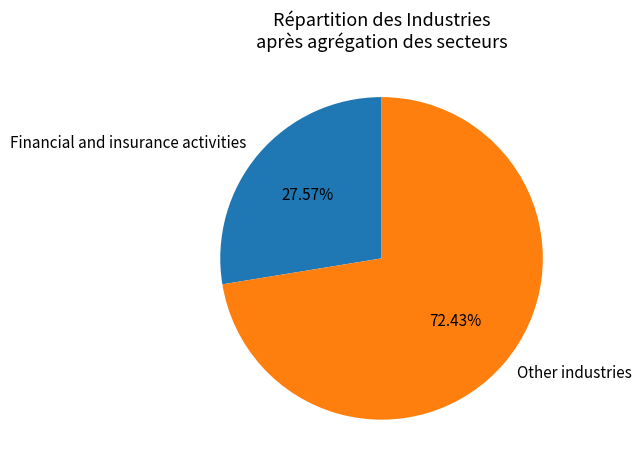

Which category has the smallest portion of the pie?

Financial and insurance activities